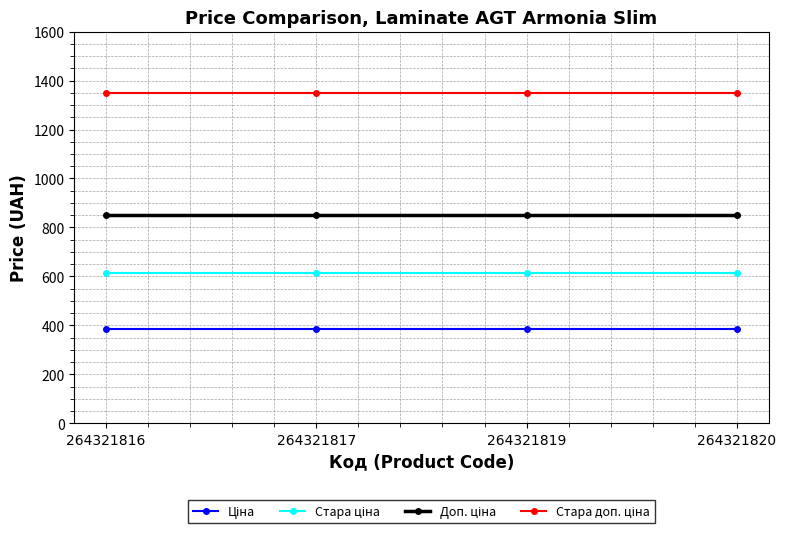

What is the total value across all series at 264321819?

3200.8